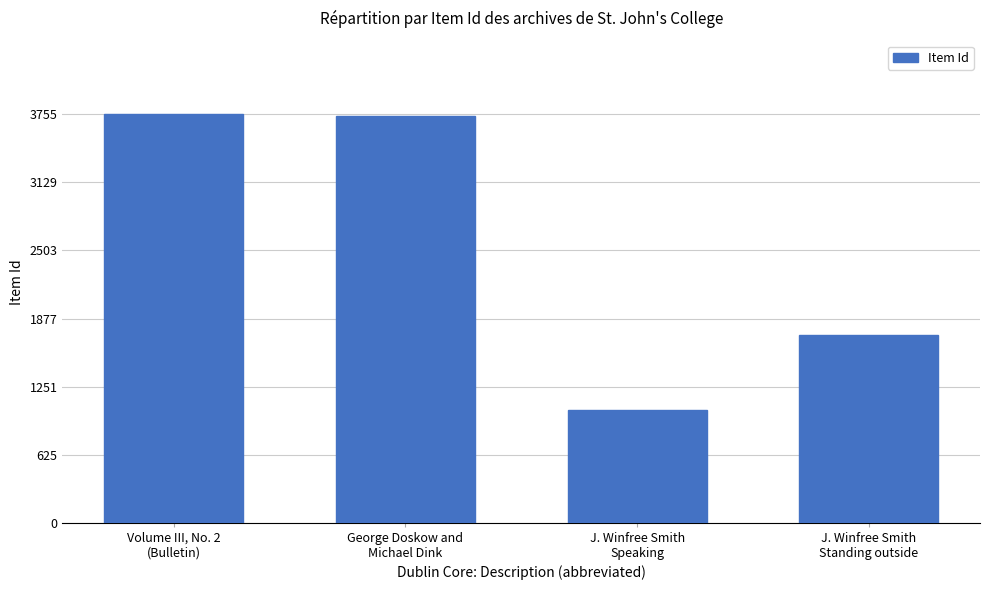

How many bars are there in total?

4